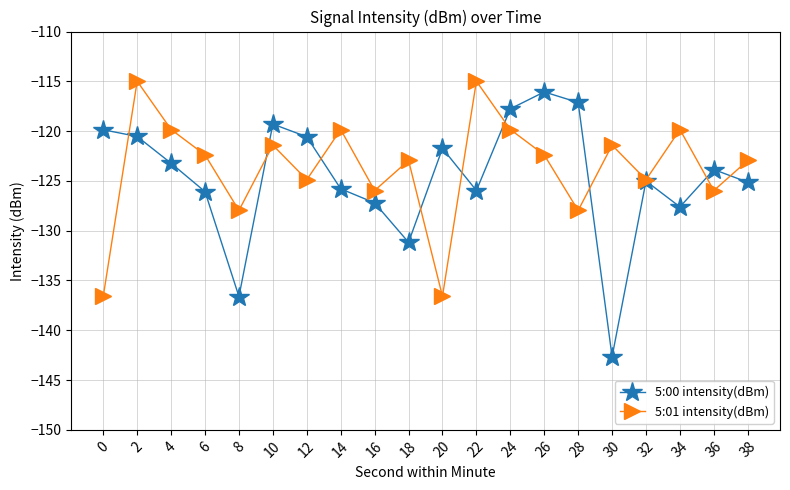

Which category has the lowest value in the 5:00 intensity(dBm) series?

30